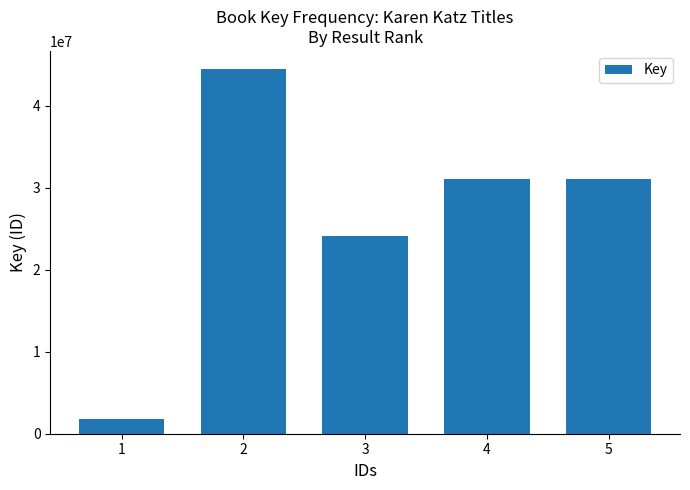

What is the difference between the maximum and minimum values?

42732861